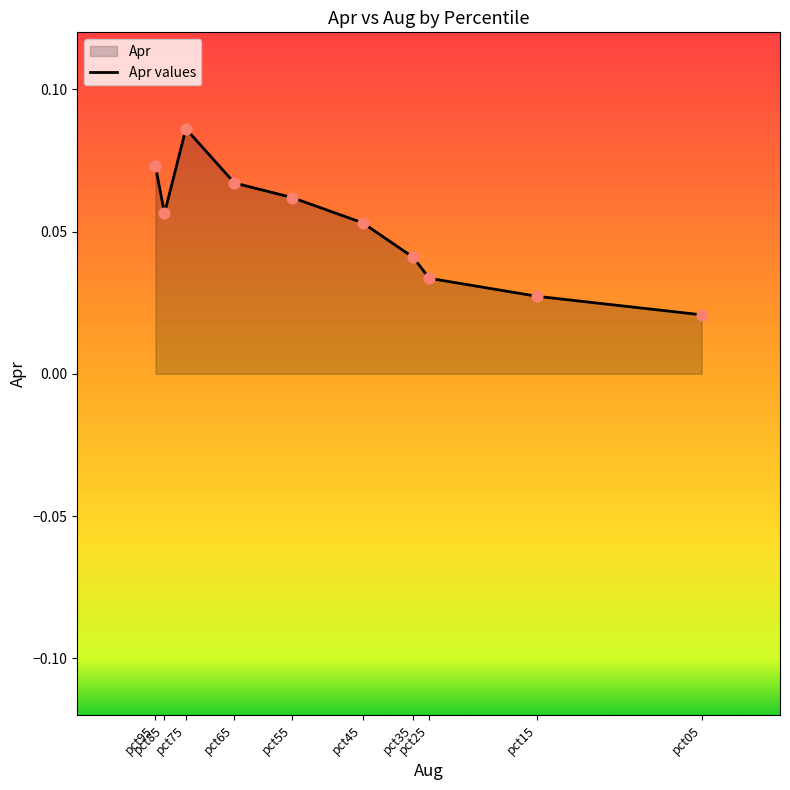

Which has a higher value, pct45 or pct15?

pct45